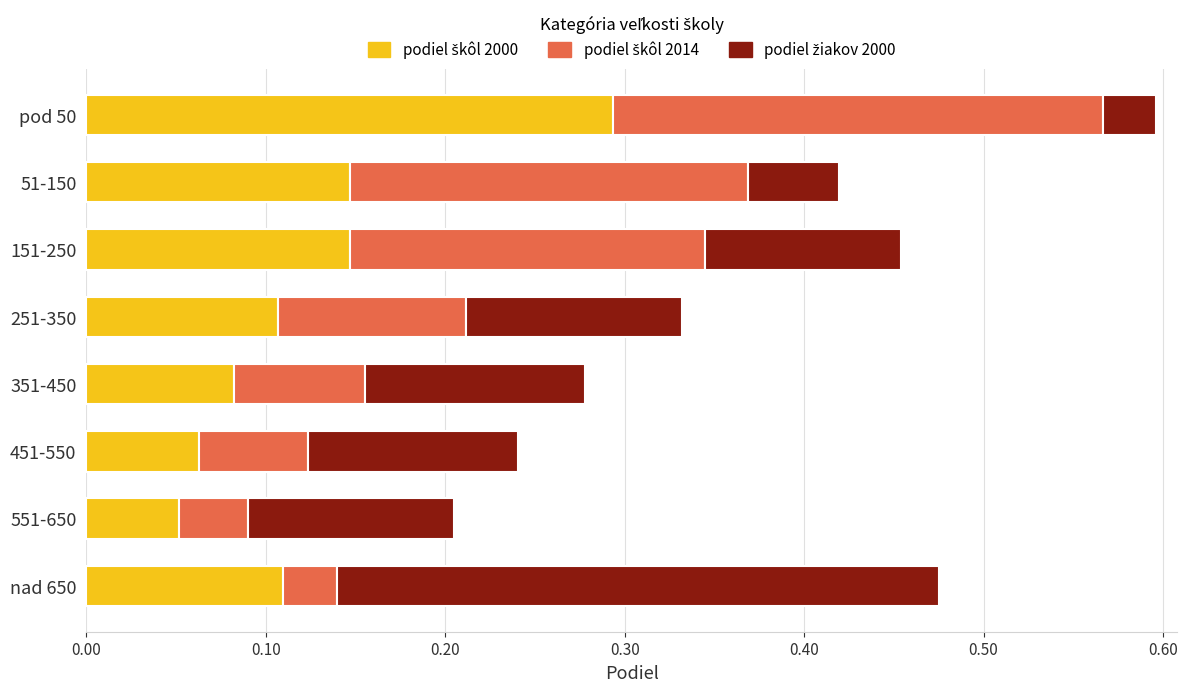

What is the total value across all series at 151-250?

0.5